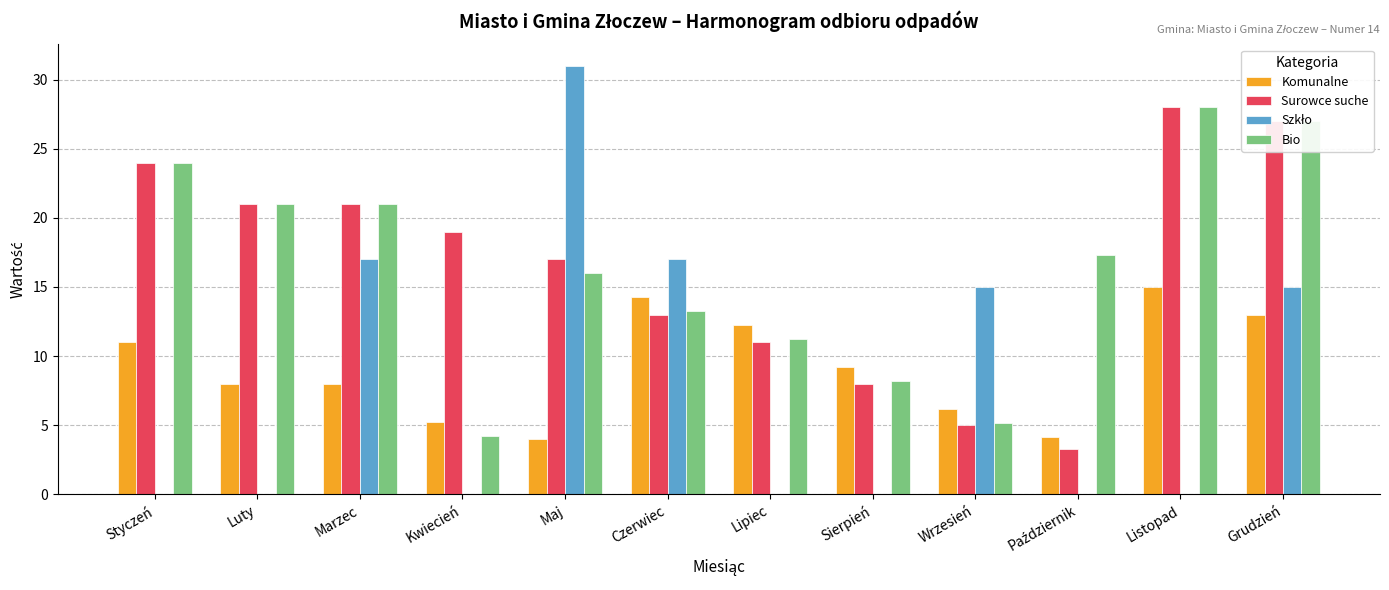

What is the total value across all series at Lipiec?

34.5